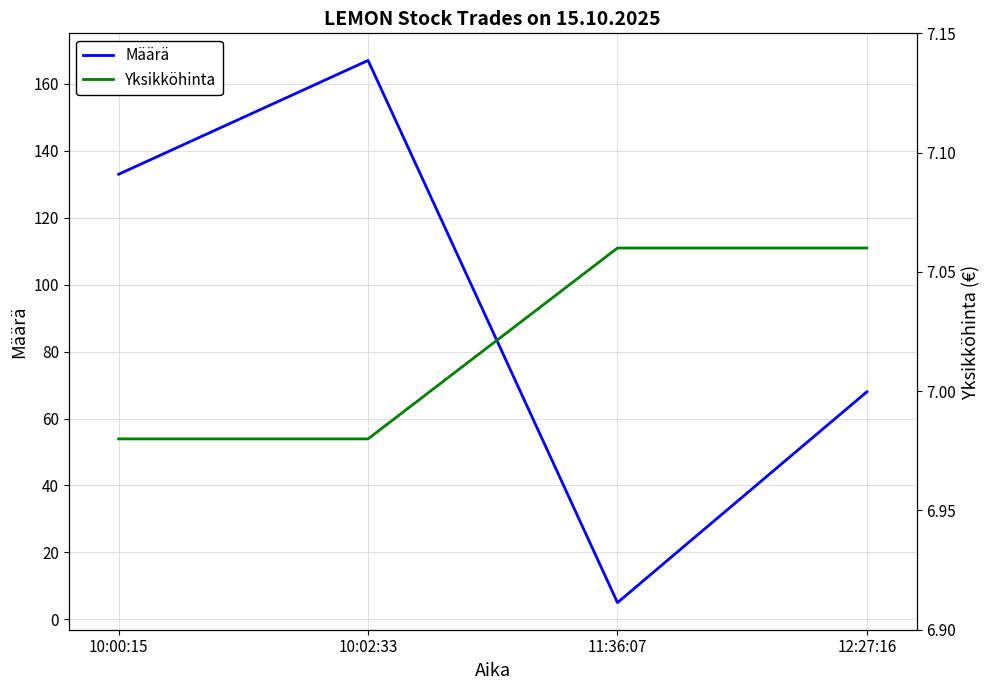

At how many categories does at least one series exceed 39?

3